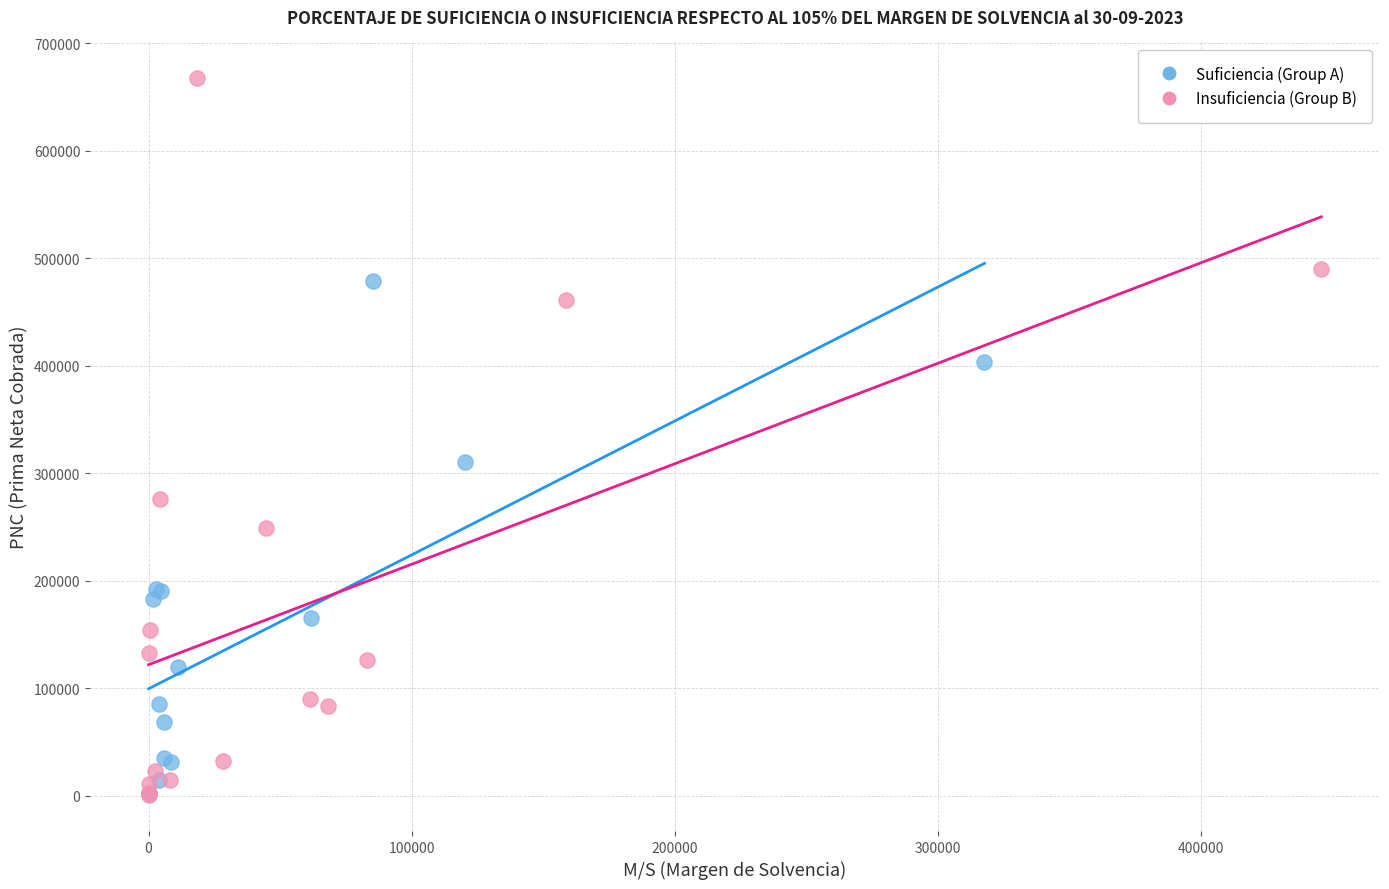

Which series reaches the maximum Y coordinate?

Insuficiencia (Group B)